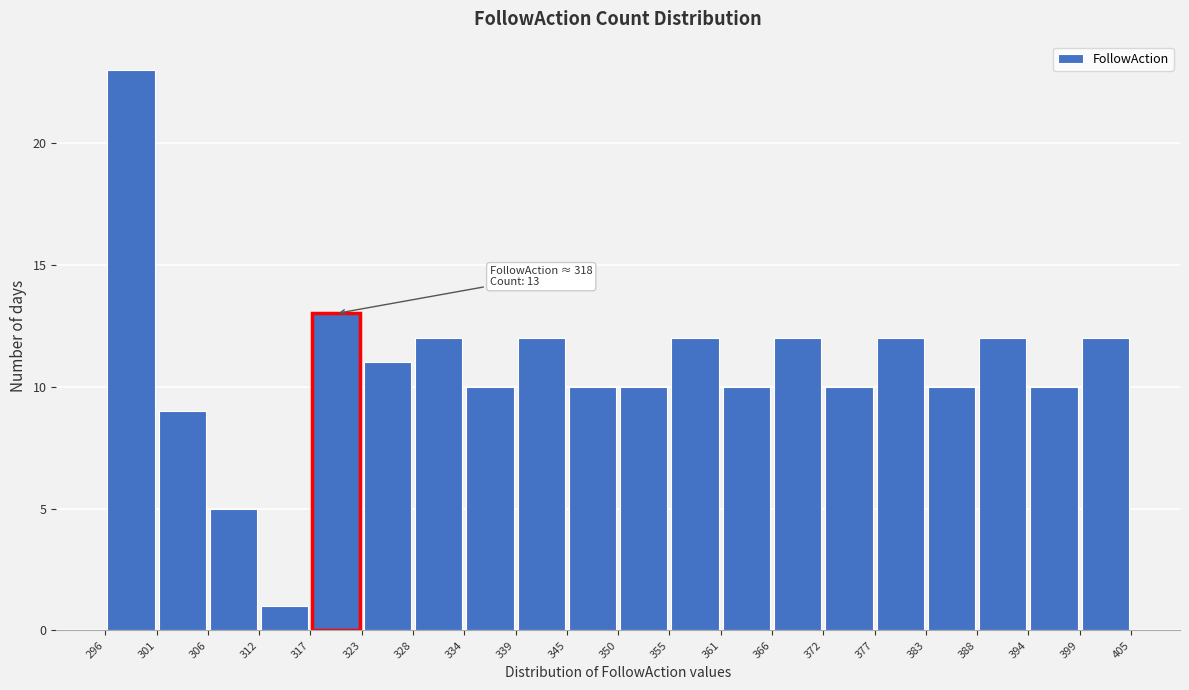

Which range on the x-axis has the tallest bar?

296 to 301